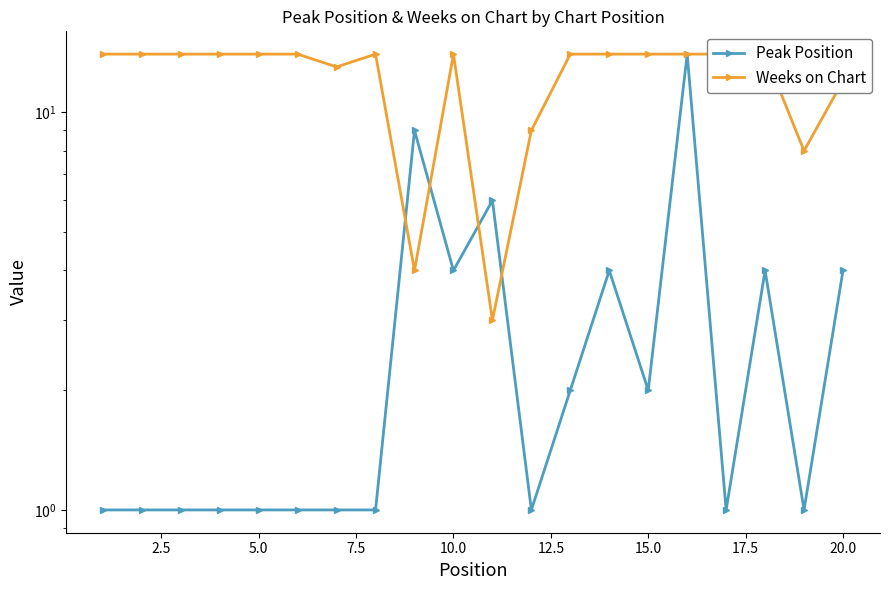

In Peak Position, how many points are lower than both neighbors (excluding endpoints)?

5